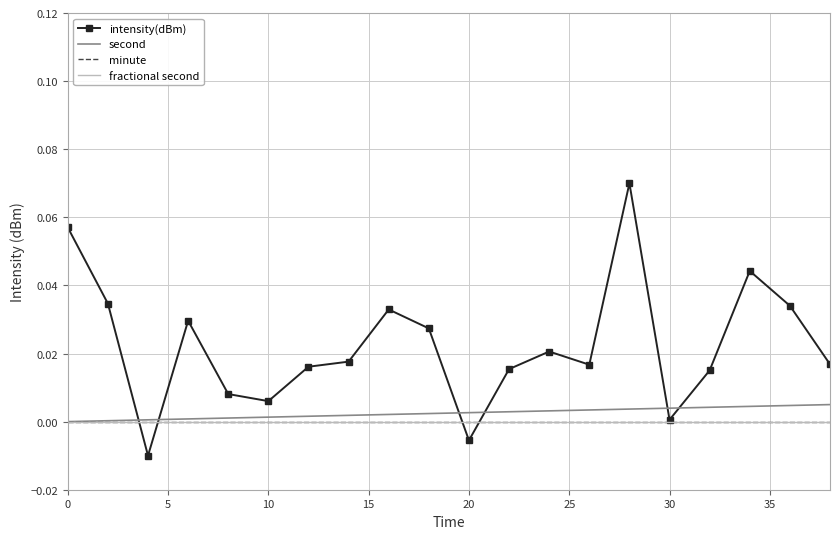

After their last crossing, which series has the higher values: minute or intensity(dBm)?

intensity(dBm)